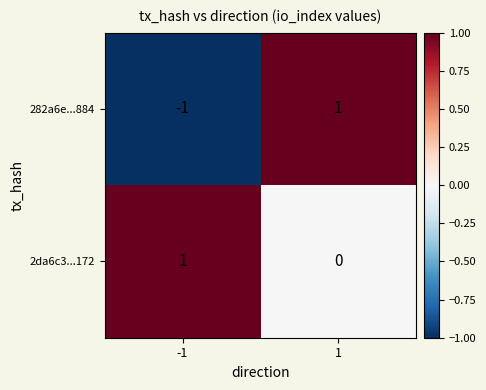

The value of 282a6e...884 at 1 is 1. True or false?

True